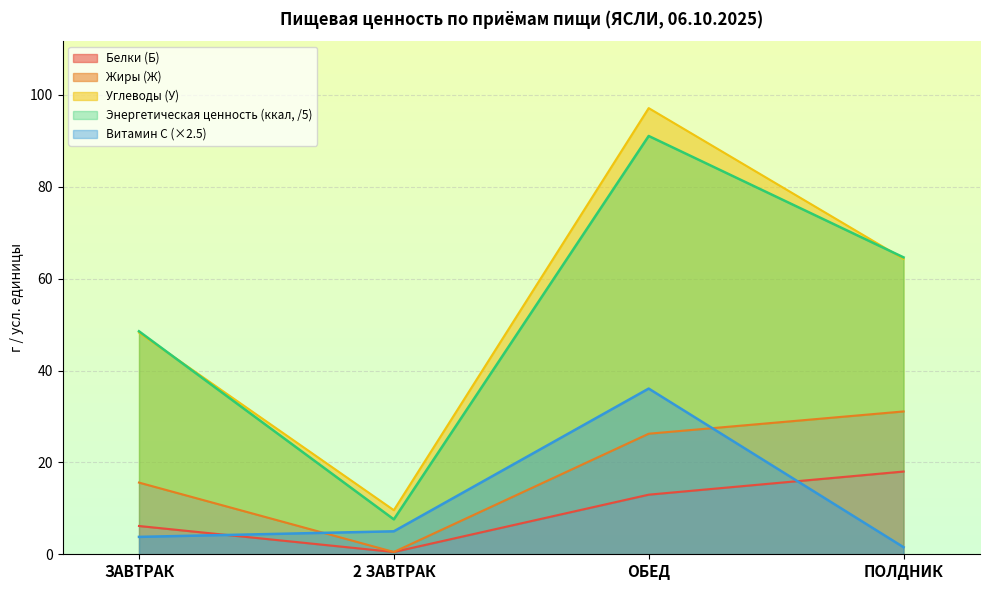

Is the value of Белки (Б) at ЗАВТРАК greater than the value of Энергетическая ценность (ккал) at 2 ЗАВТРАК?

No